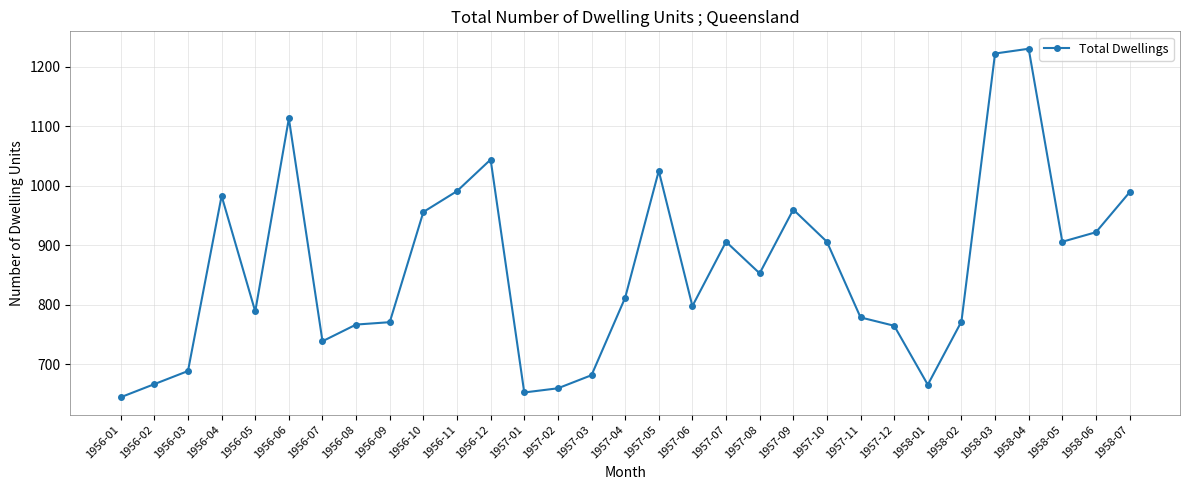

At which category does the data reach its first local valley?

1956-05